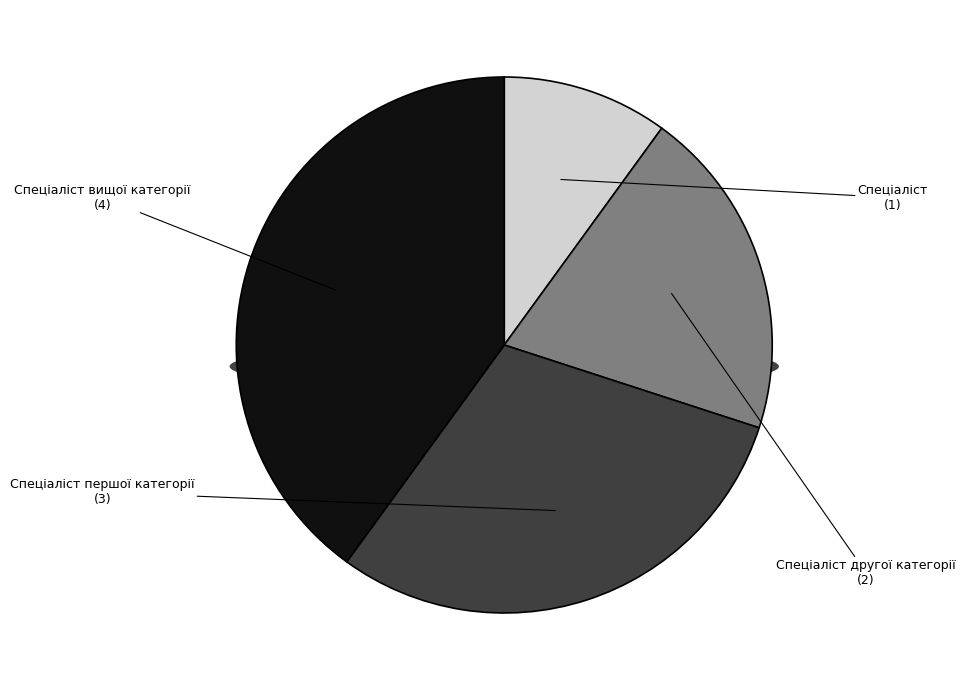

To the nearest percent, what portion does Спеціаліст першої категорії represent?

30%